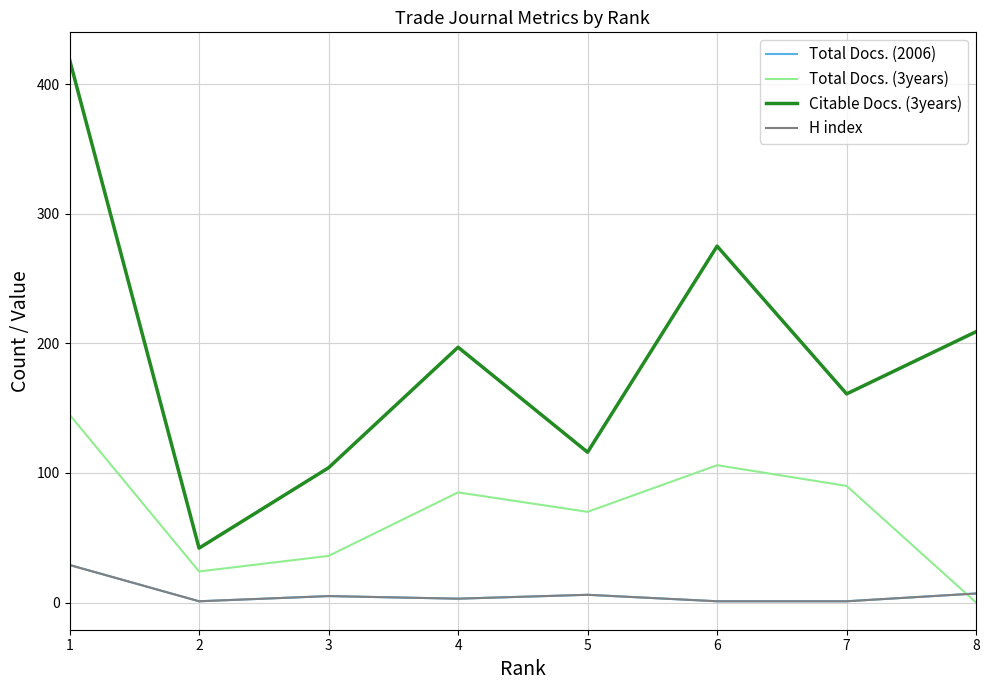

Does the chart display data point markers on the line(s)?

No